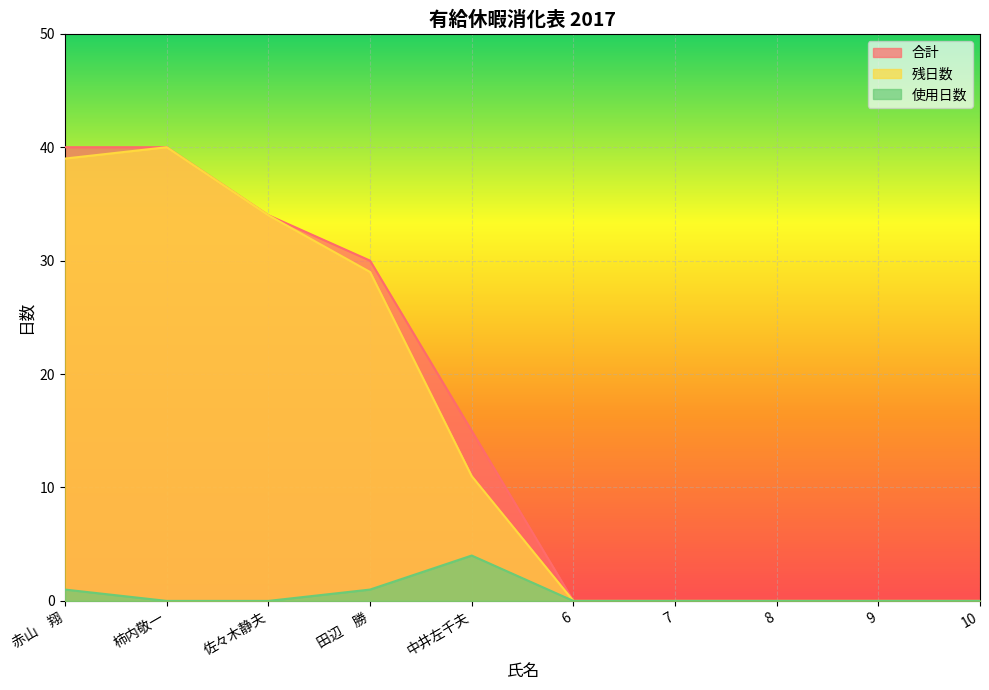

What is the label of the 9th point from the left?

9